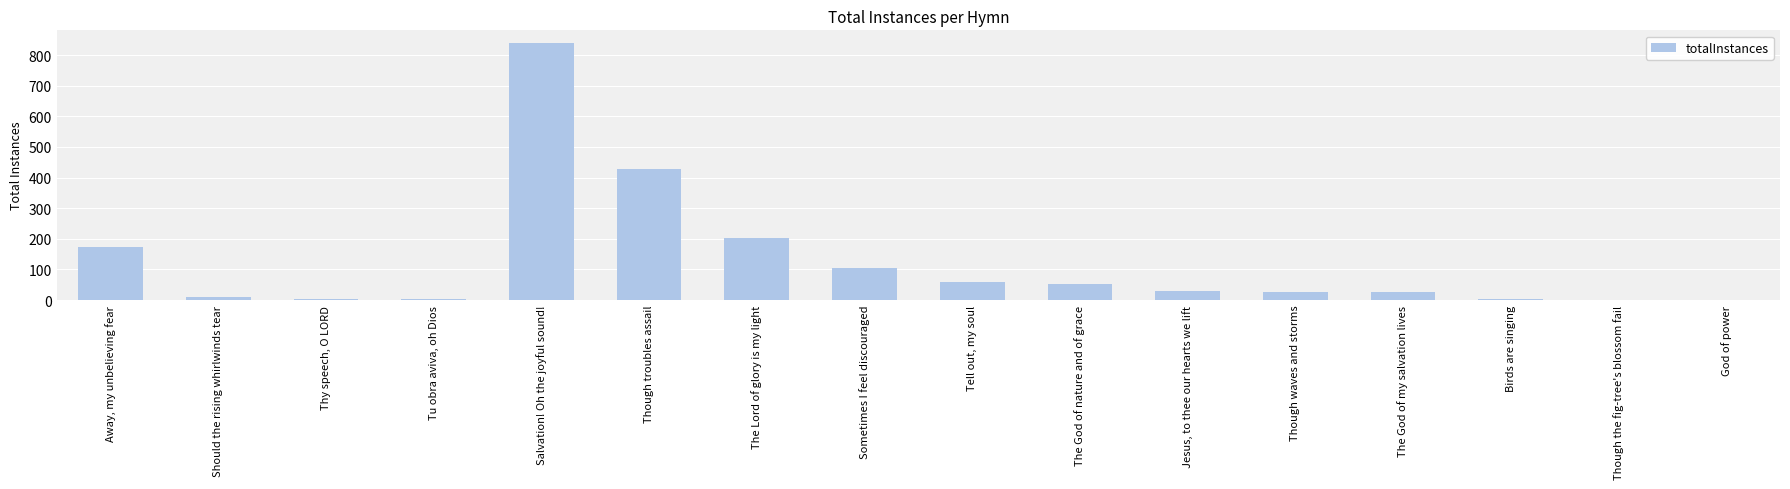

What is the change in value from Salvation! Oh the joyful sound! to Sometimes I feel discouraged?

-733